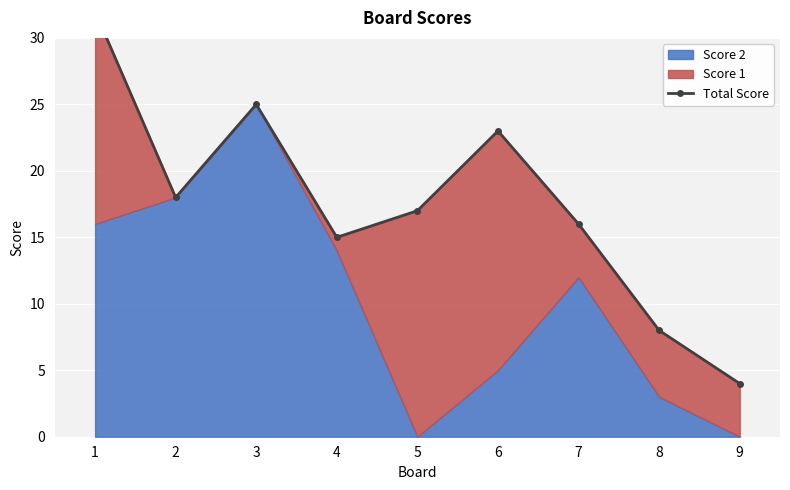

What is the minimum value shown in the chart?

4